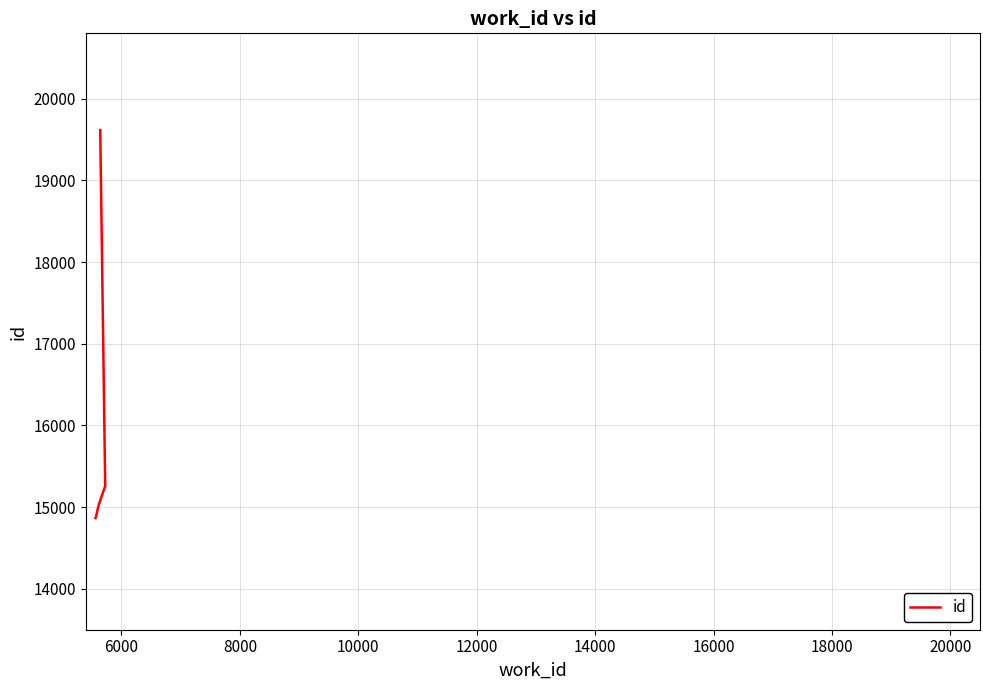

Does the chart display data point markers on the line(s)?

No